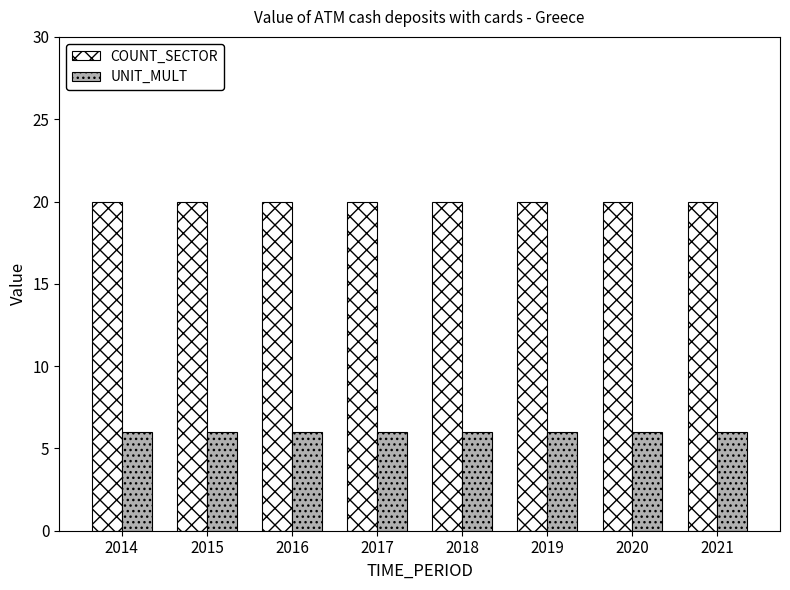

How many series are shown in this chart?

2